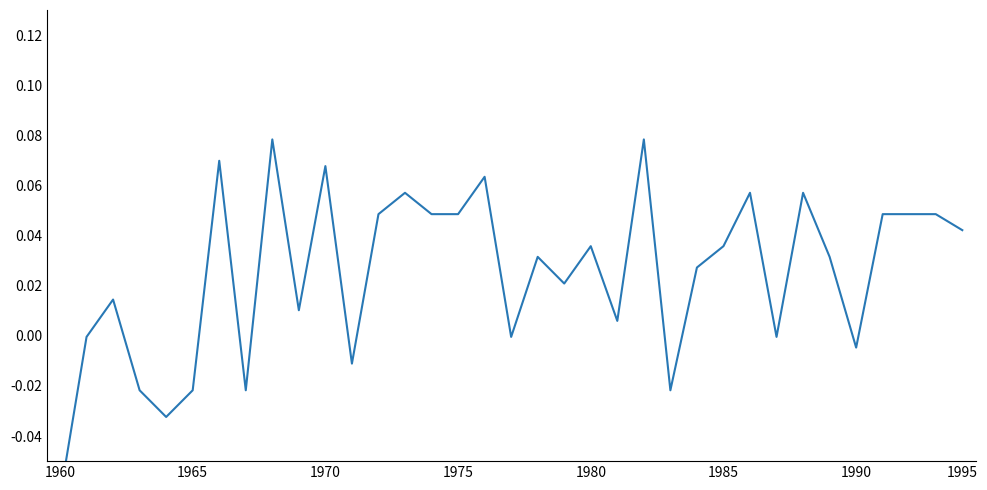

How many data points does each series have?

35